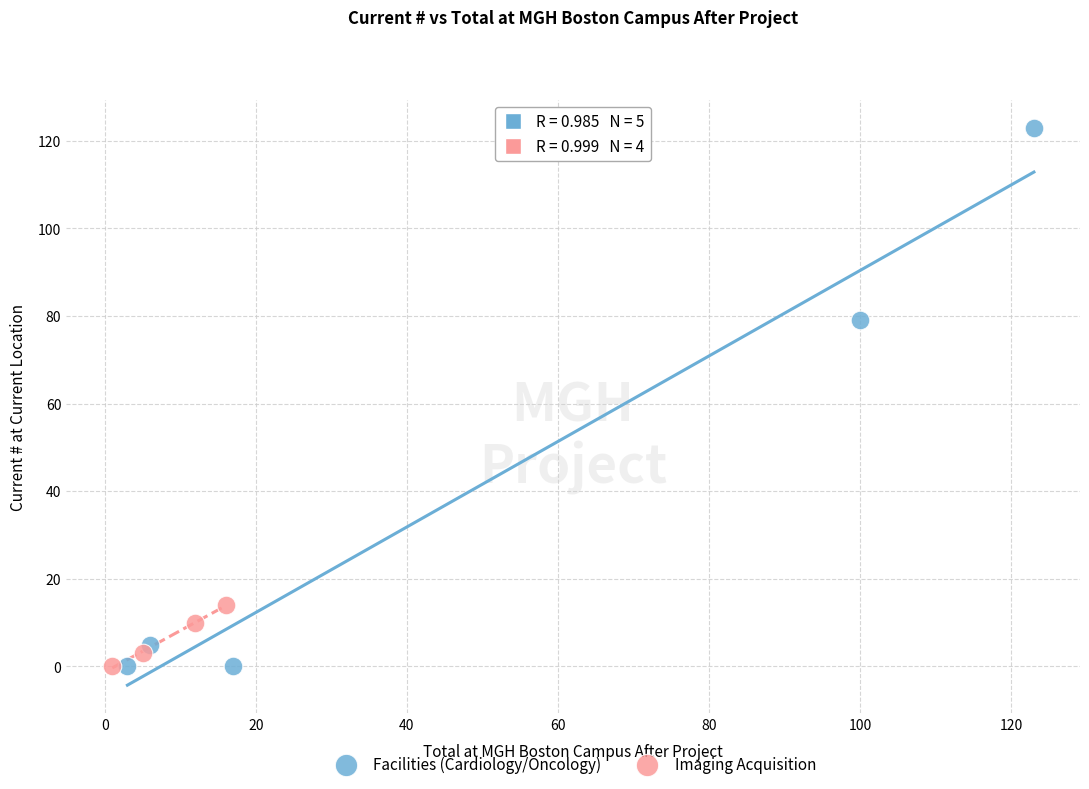

Which series has the largest Y range (max minus min)?

Facilities (Cardiology/Oncology)